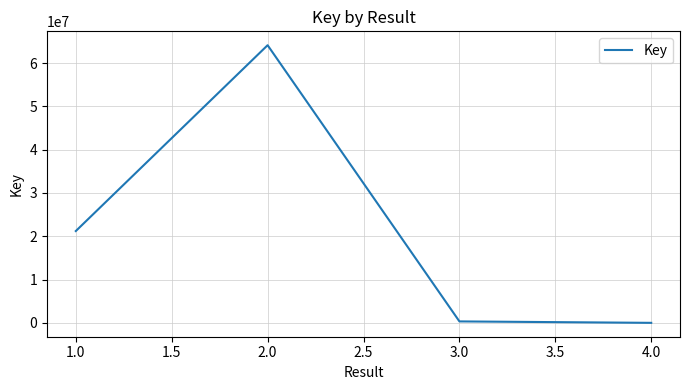

What is the maximum value shown in the chart?

64109994